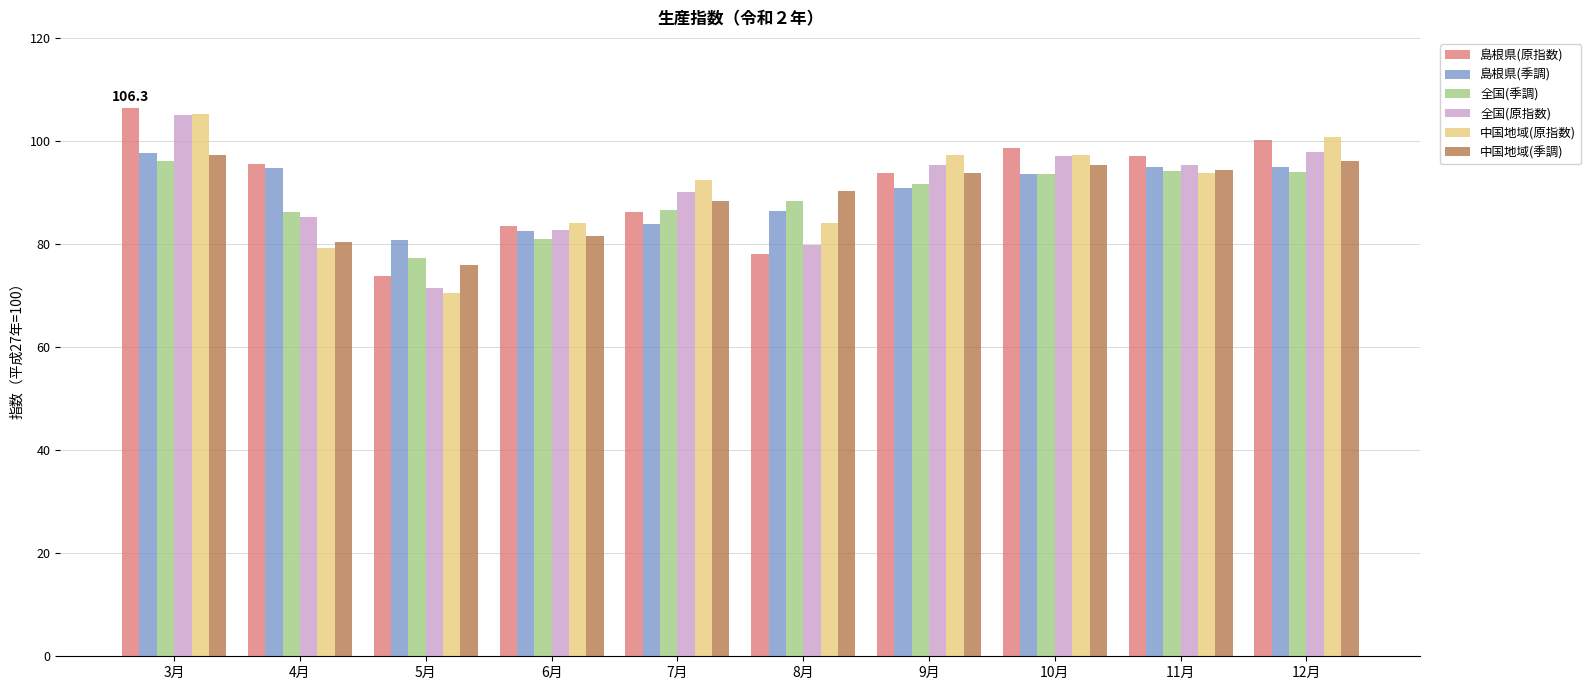

The 中国地域(季調) series shows 93.8 at 9月. True or false?

True